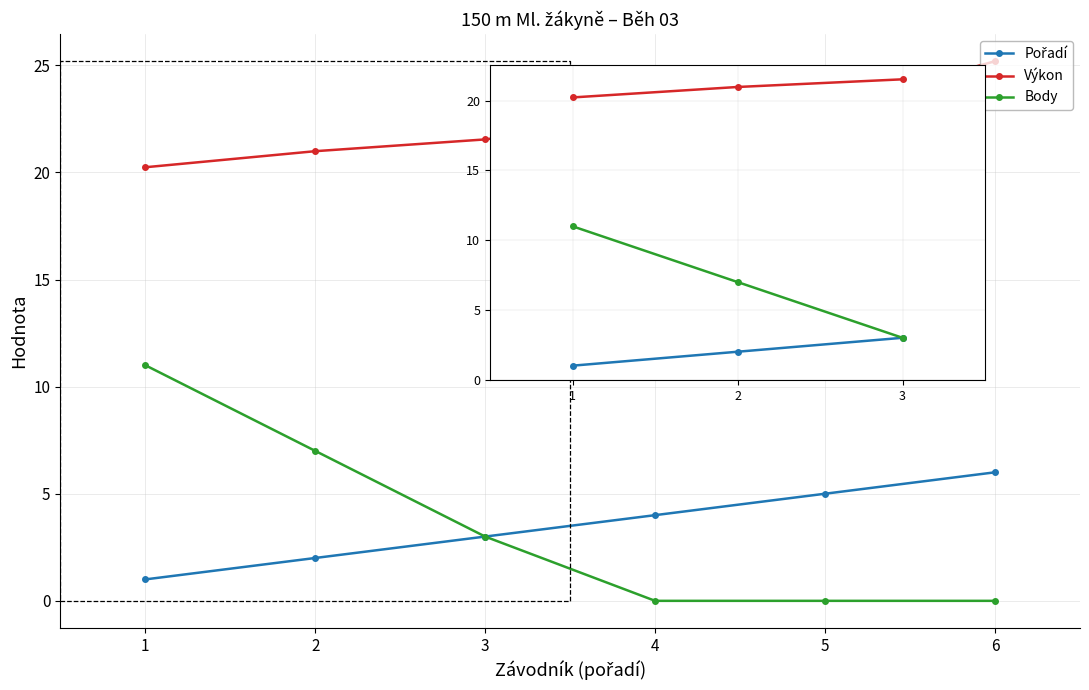

Rank the series by their average value, from lowest to highest.

Pořadí, Body, Výkon